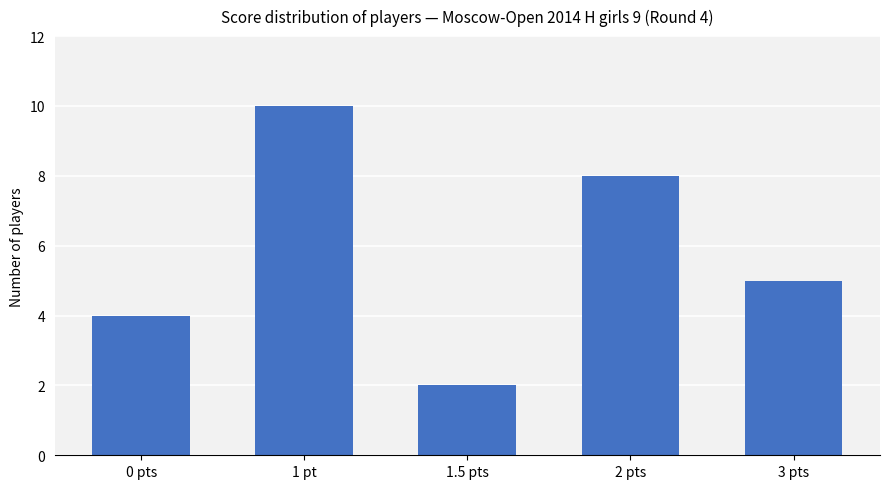

How many data points are less than 5?

2